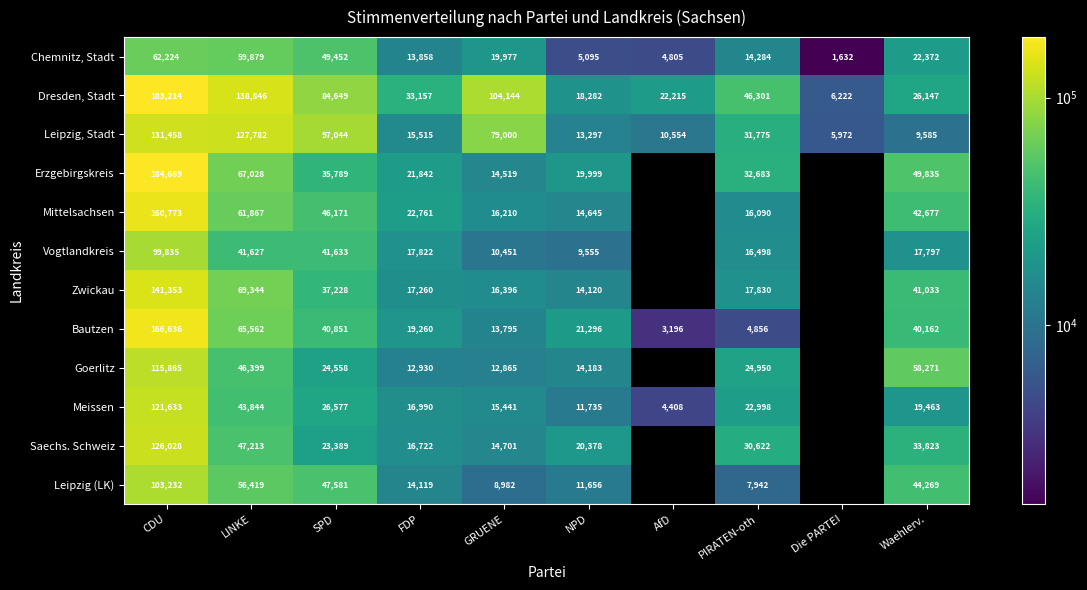

What is the minimum value for Dresden, Stadt?

6222